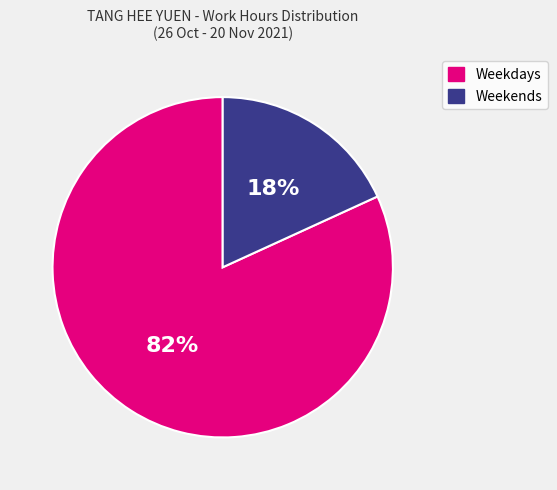

To the nearest percent, what is the difference between the largest and smallest slice percentages?

64%